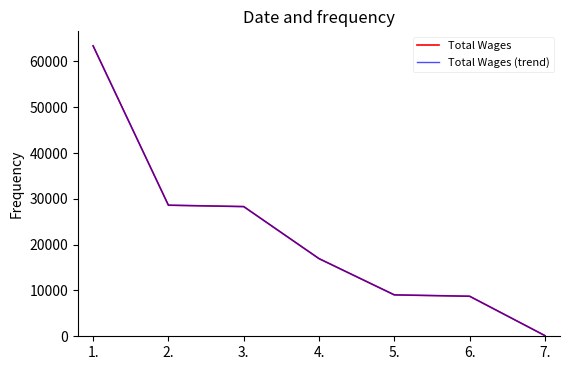

List the series in order of their peak value, lowest first.

Total Wages, Total Wages (trend)